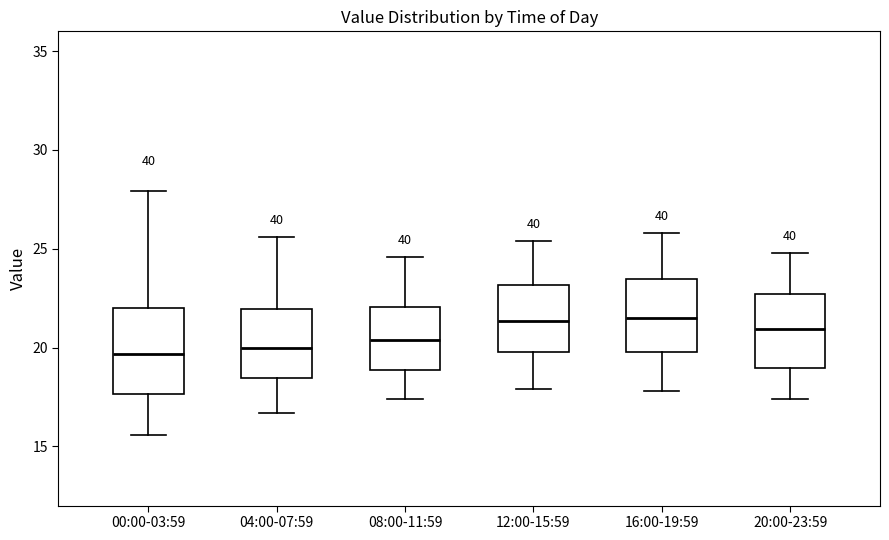

Where is the upper edge of the box for 00:00-03:59 on the y-axis? The values are not printed on the chart, so give them approximately, as read against the axis.

22.0